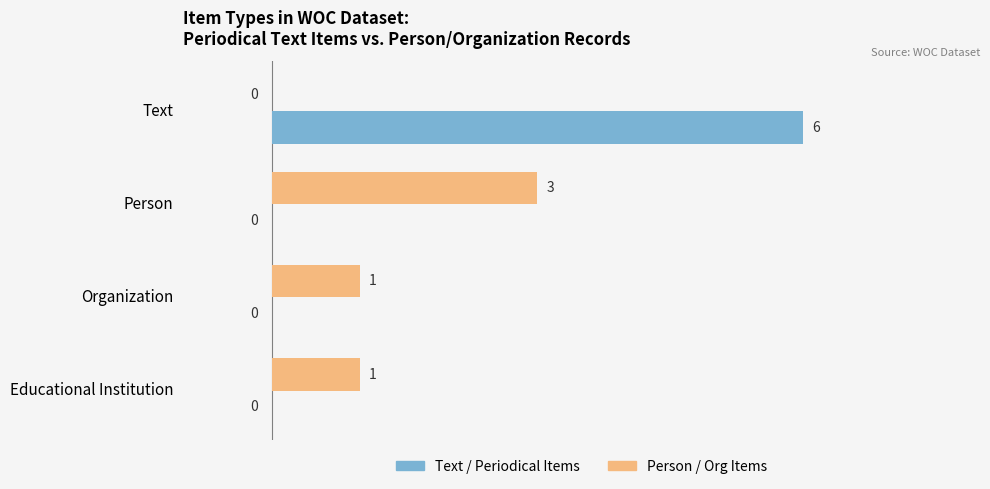

How many Text / Periodical Items values are between 0 and 6?

4